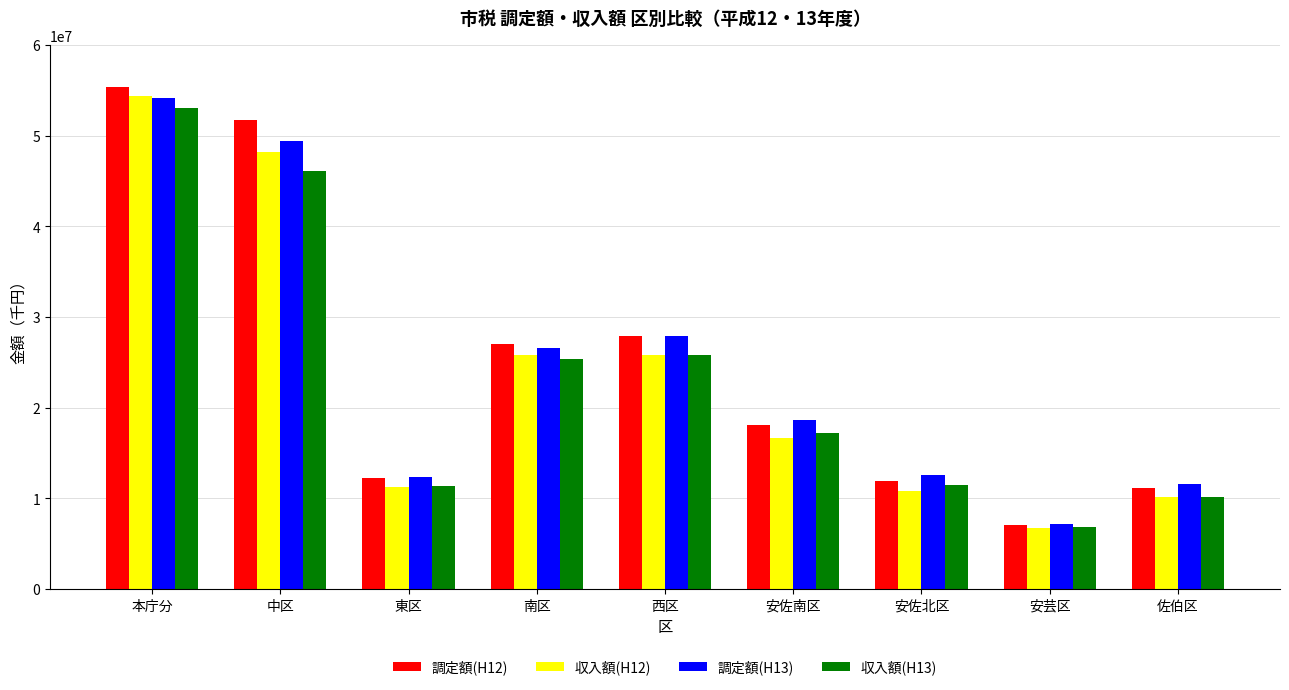

True or false: 調定額(H12) has a value of 36382697 at 本庁分.

False